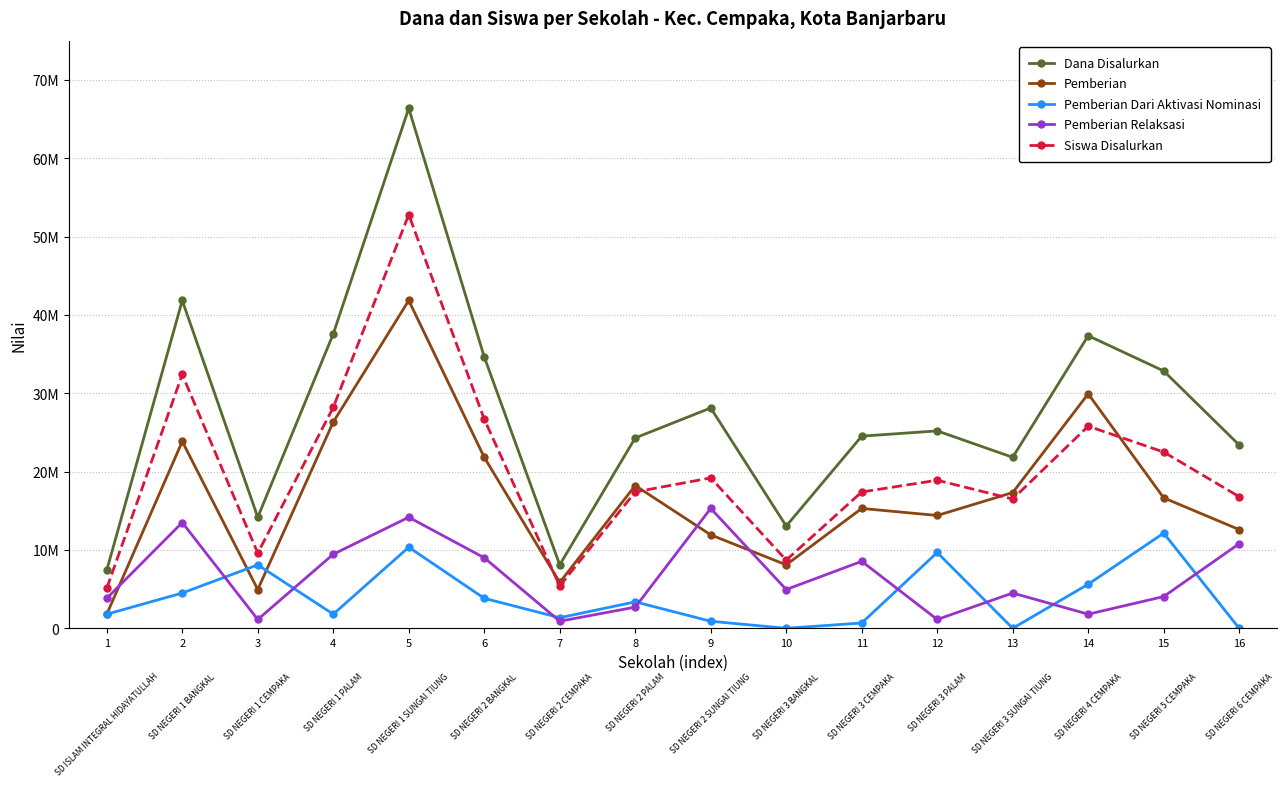

Between 3 and 13, which series saw the biggest shift?

Pemberian